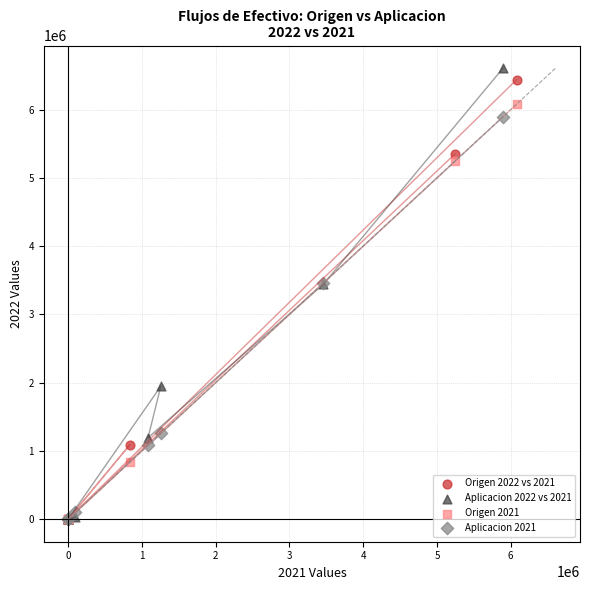

Which series has the largest Y range (max minus min)?

Aplicacion 2022 vs 2021